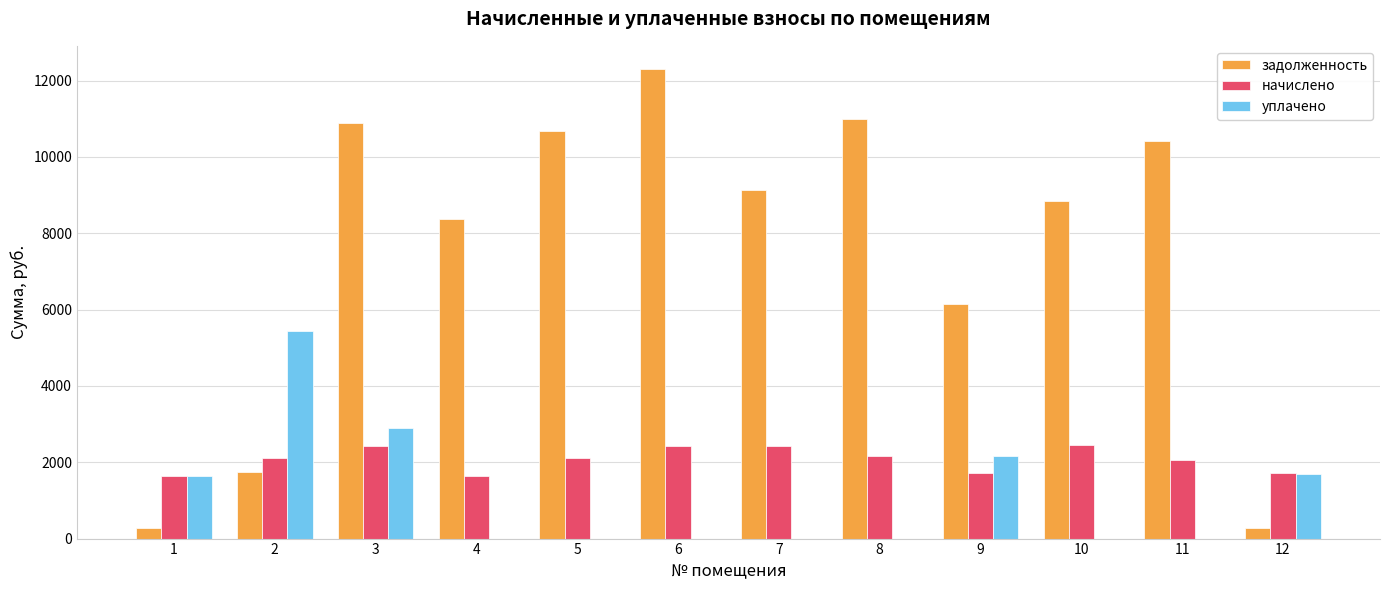

What is the highest value of the уплачено series?

5440.8